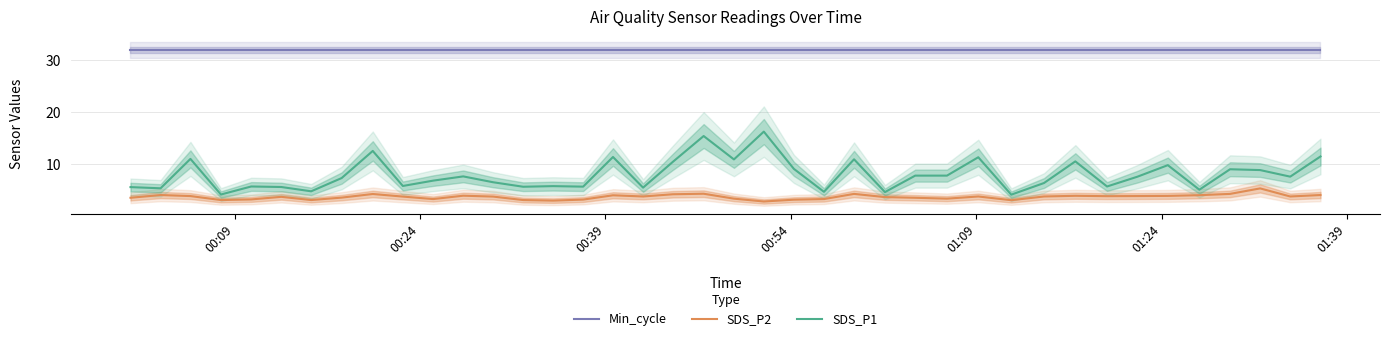

True or false: SDS_P1 has more than 0 interior local peaks.

True